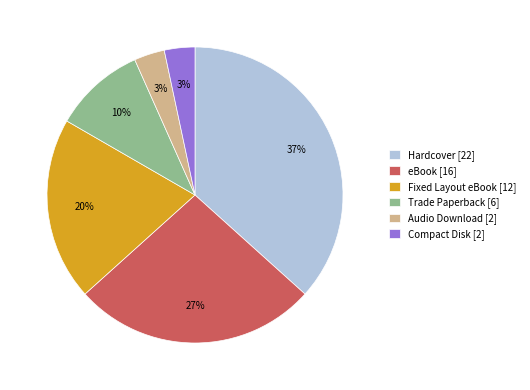

Count the number of slices in the pie.

6